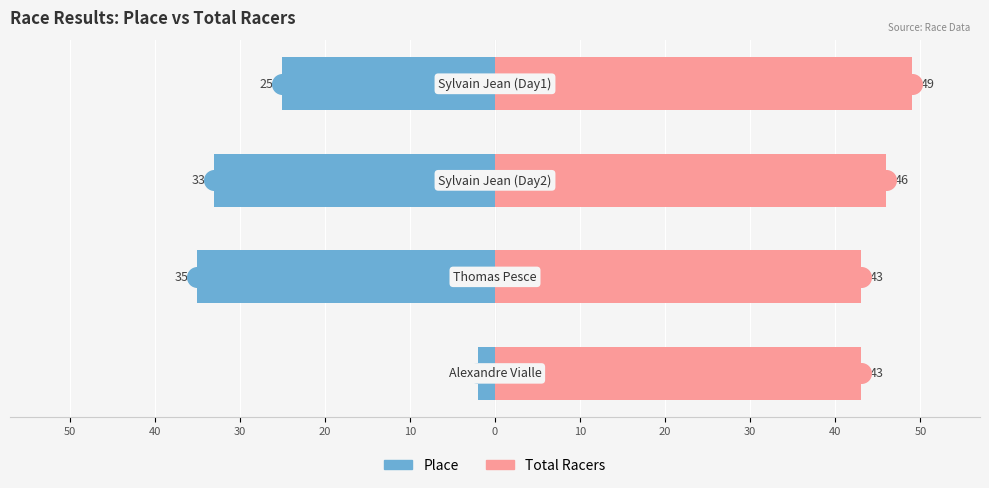

Which series has the largest Y range (max minus min)?

Place